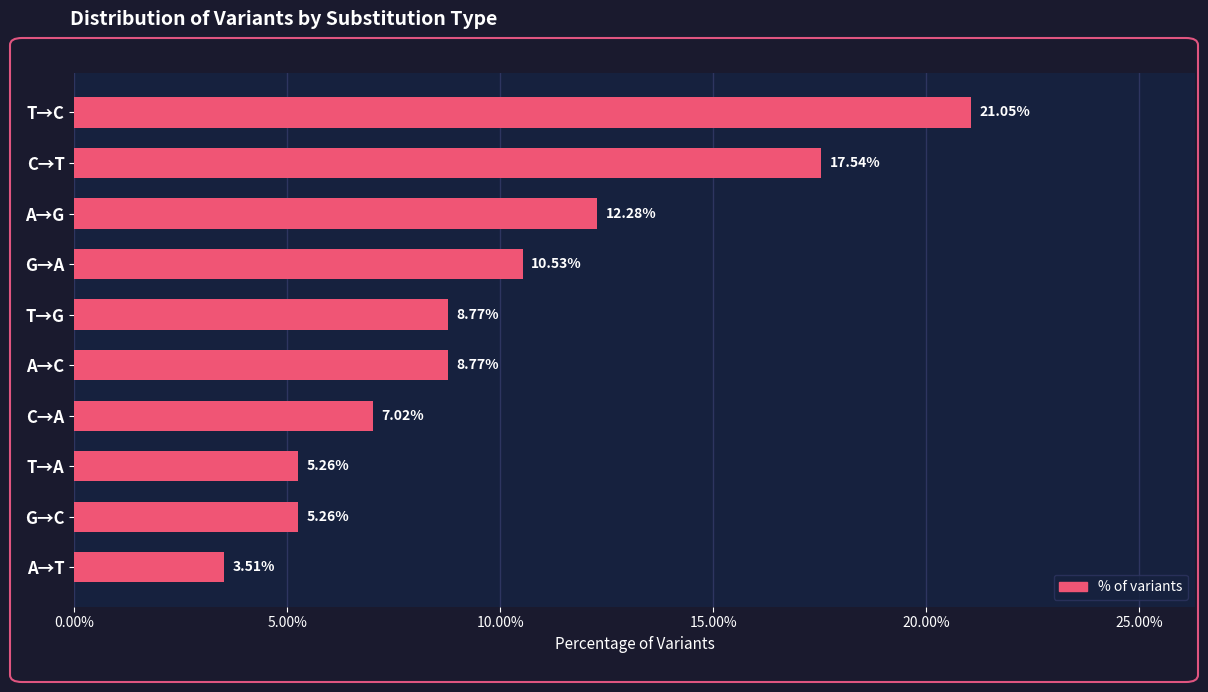

Count the number of values greater than 8.

6